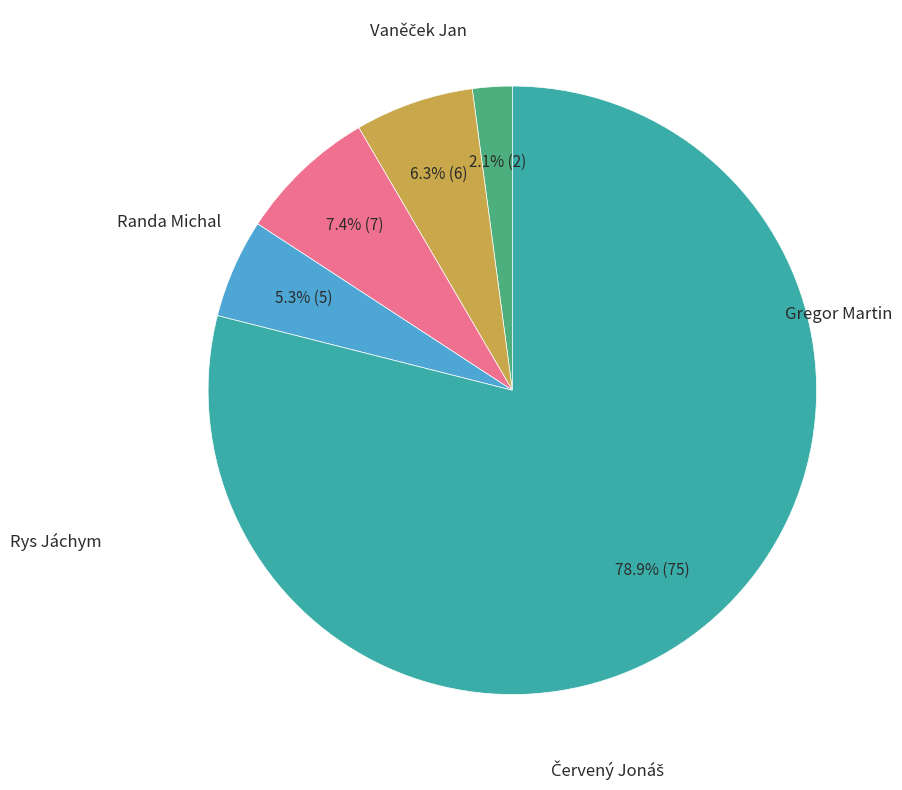

To the nearest percent, what is the average slice percentage?

20%